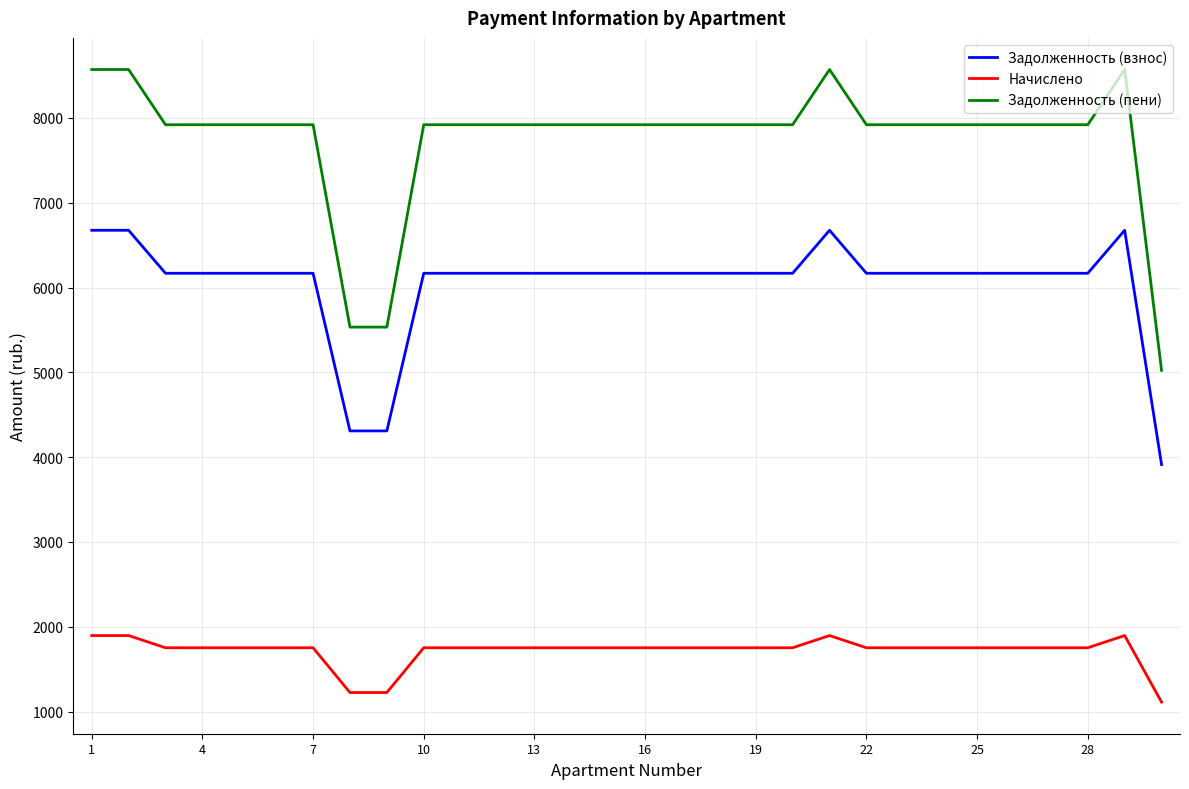

What is the smallest value displayed?

1111.2